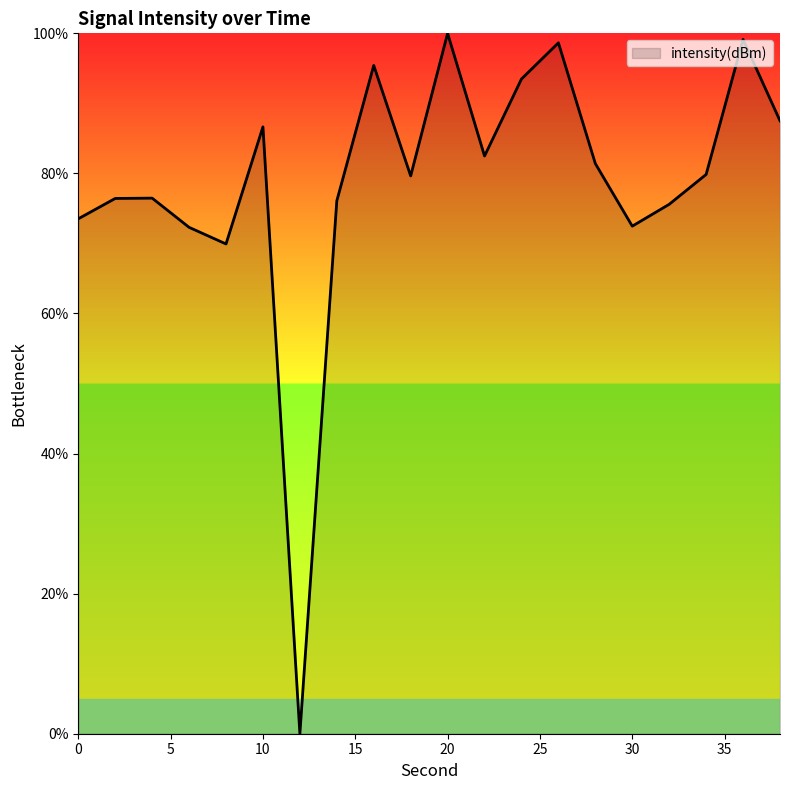

What is the difference between the maximum and minimum values?

100.0